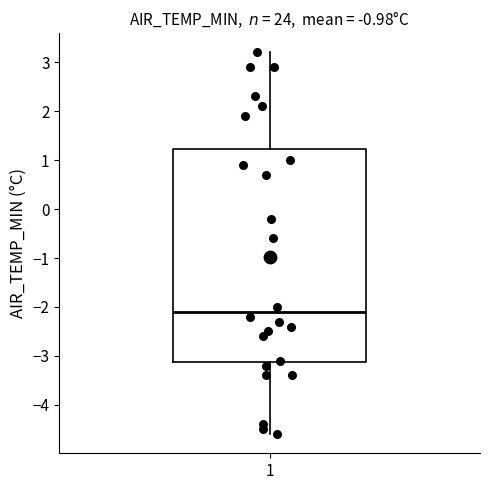

Where is the upper edge of the box at x = 1 on the y-axis? The values are not printed on the chart, so give them approximately, as read against the axis.

1.2